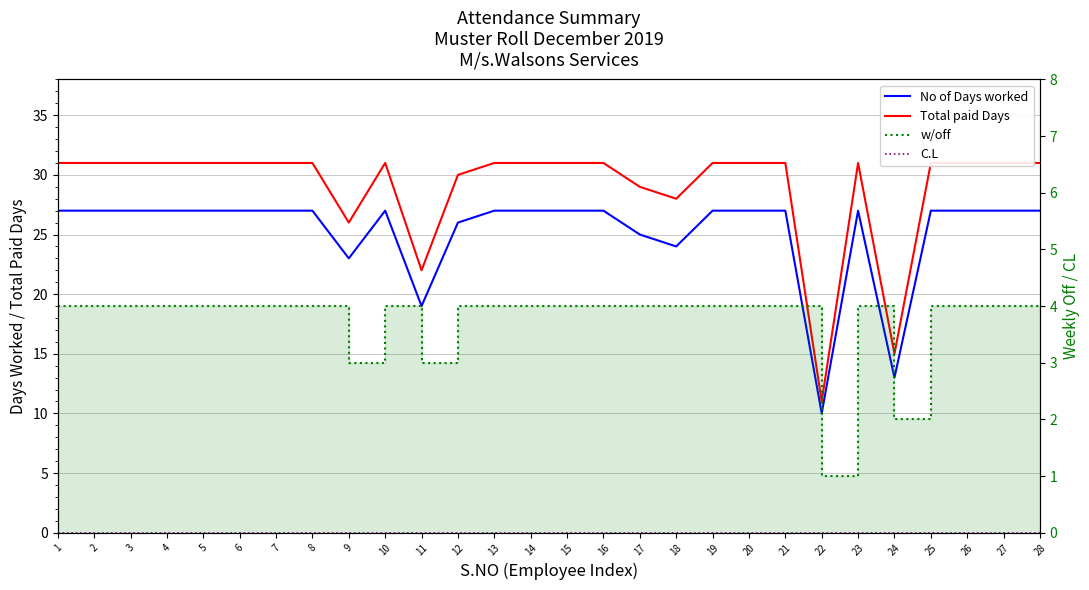

True or false: C.L and Total paid Days cross at least once.

False